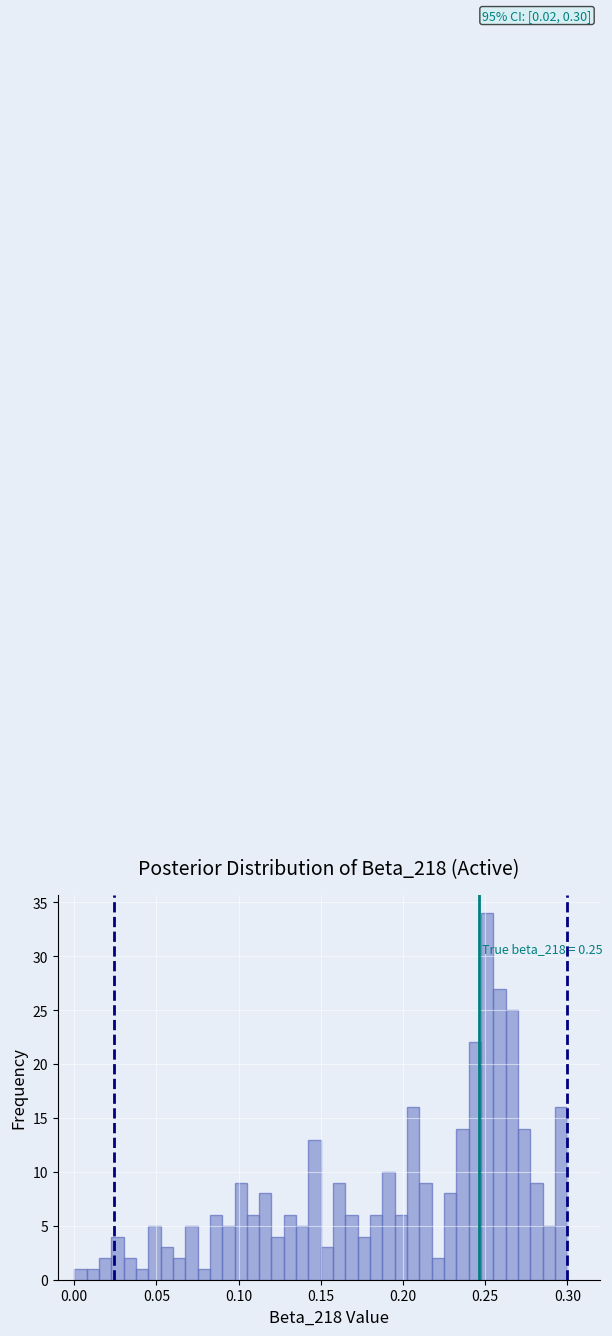

Around what value on the x-axis is the tallest bar? Give the approximate position of its centre, as read against the axis.

0.250